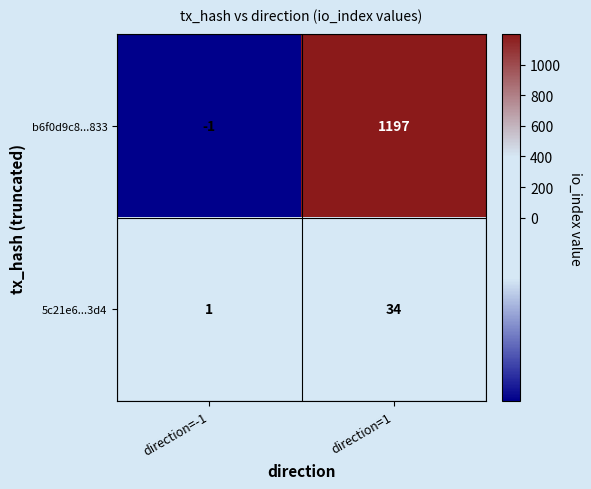

Rank the series by their average value, from lowest to highest.

5c21e6...3d4, b6f0d9c8...833